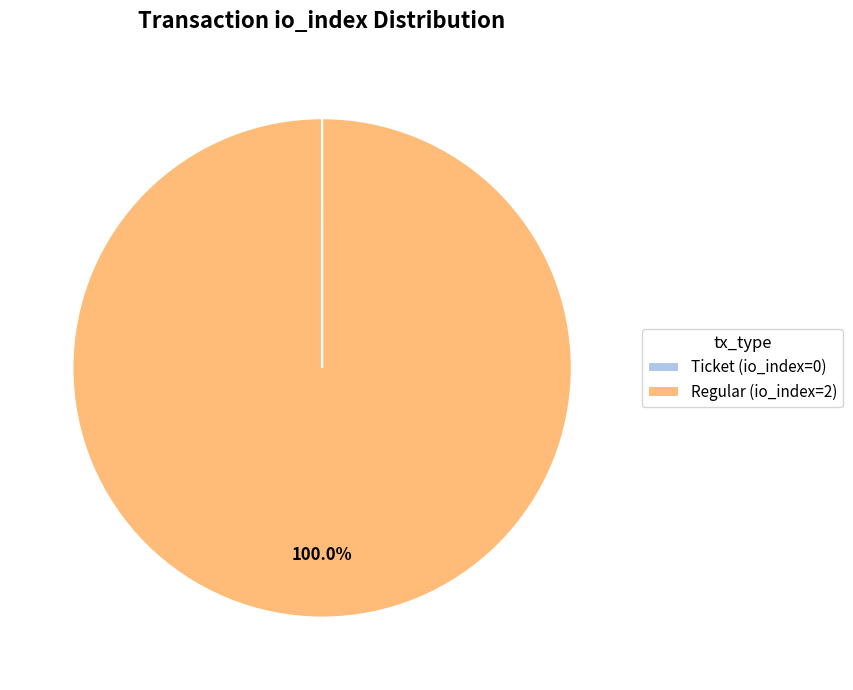

Which slice is the largest?

Regular (io_index=2)